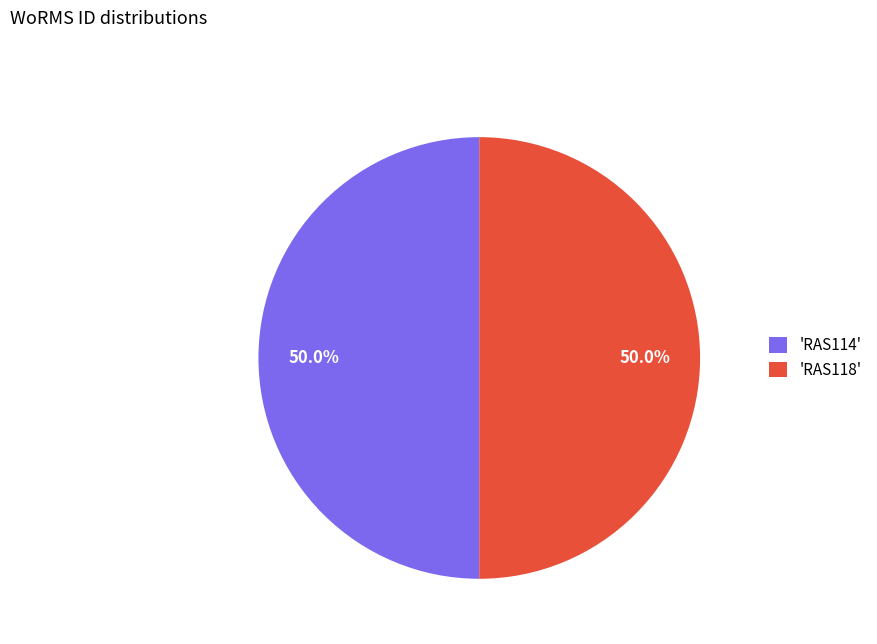

Approximately how many times larger is the value at 'RAS118' compared to 'RAS114'?

1.0